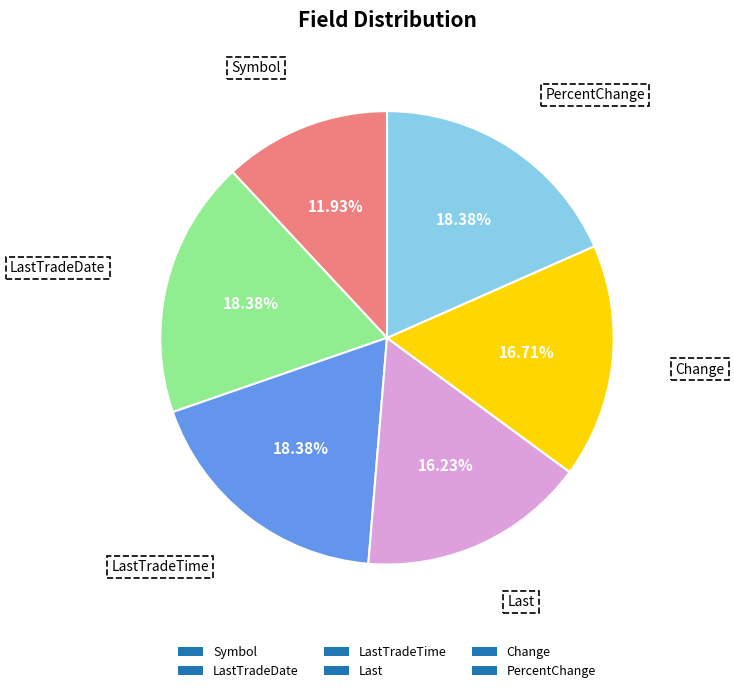

How many segments does this pie chart have?

6